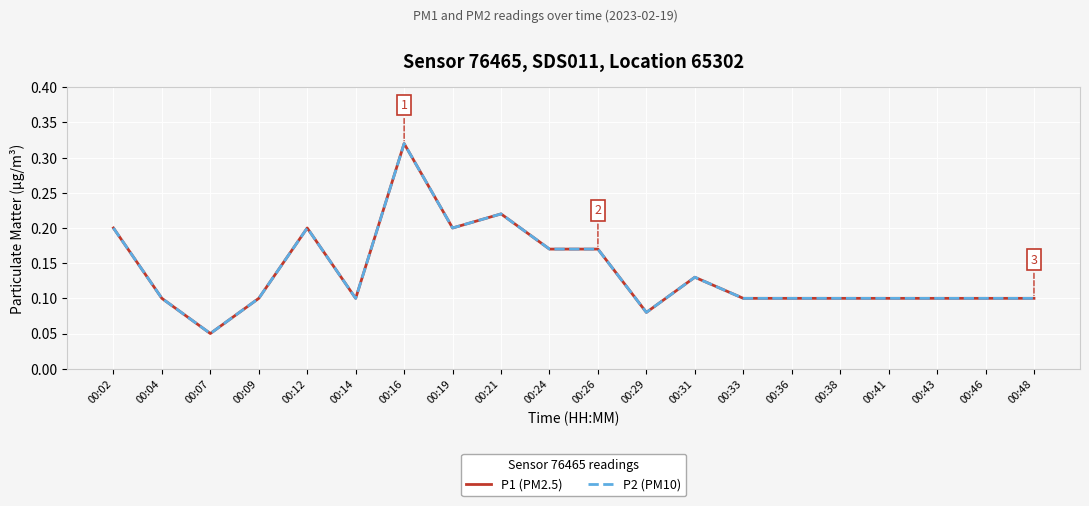

Which series has the largest total across all categories?

P1 (PM2.5)